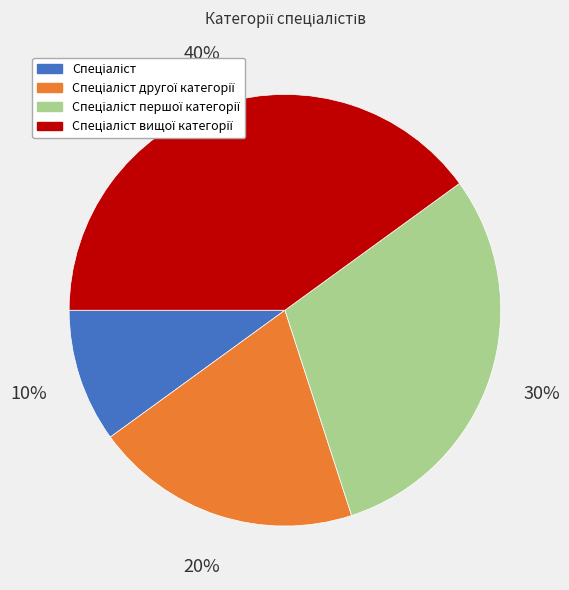

To the nearest percent, what is the average slice percentage?

25%